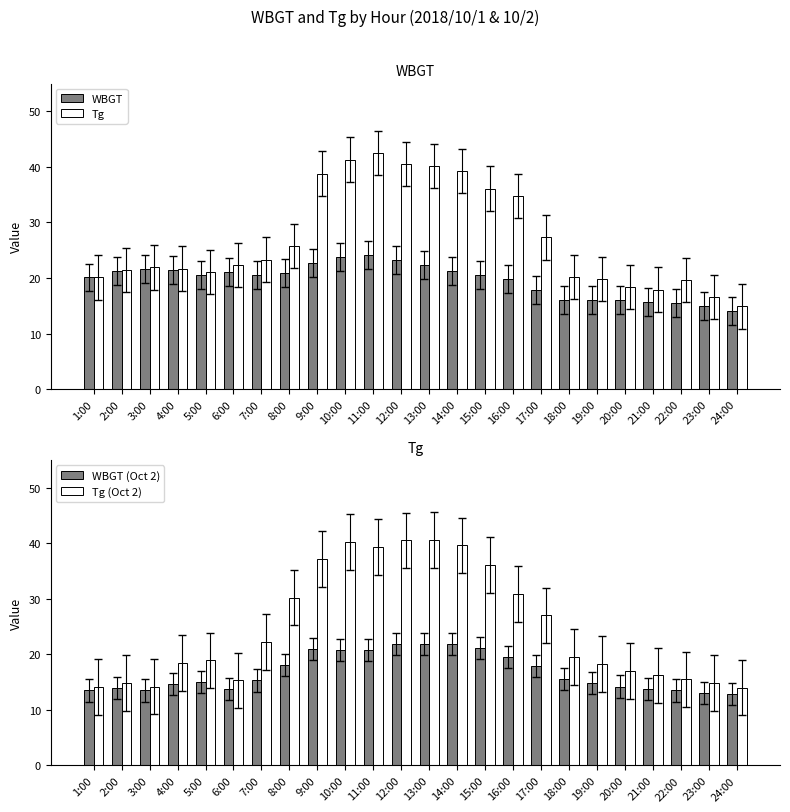

Where is WBGT (Oct 2) nearest to the value 17?

17:00